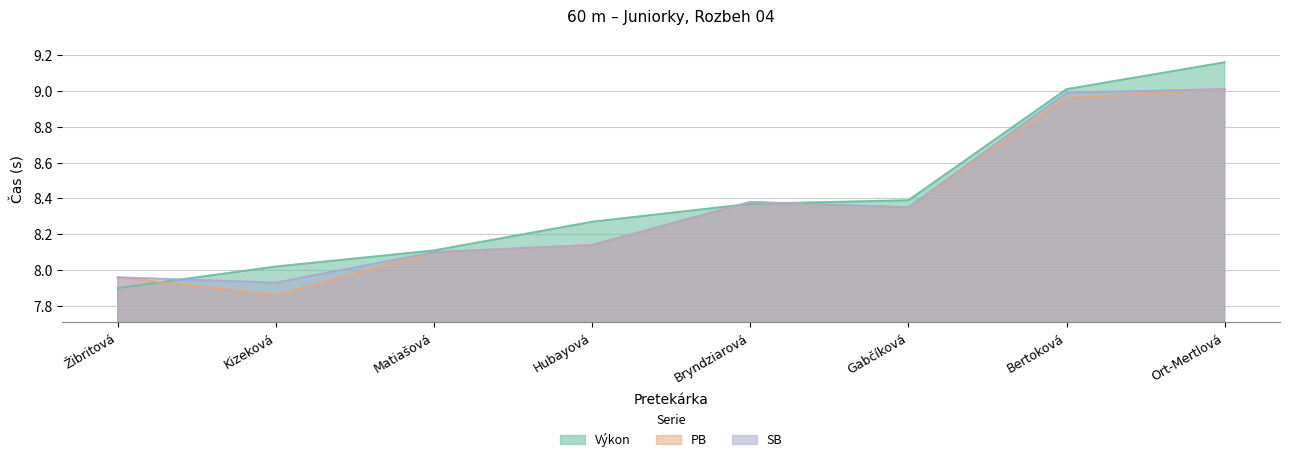

What is the spread (max minus min) of values at Kizeková?

0.2